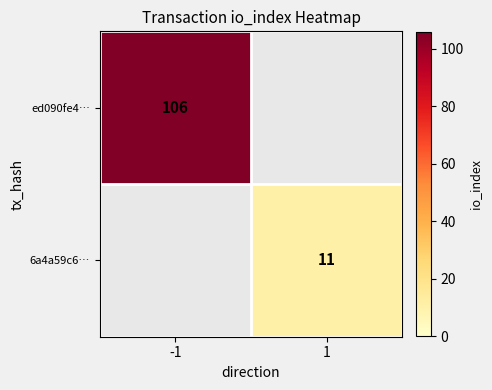

True or false: 6a4a59c6… has a value of 5 at 1.

False